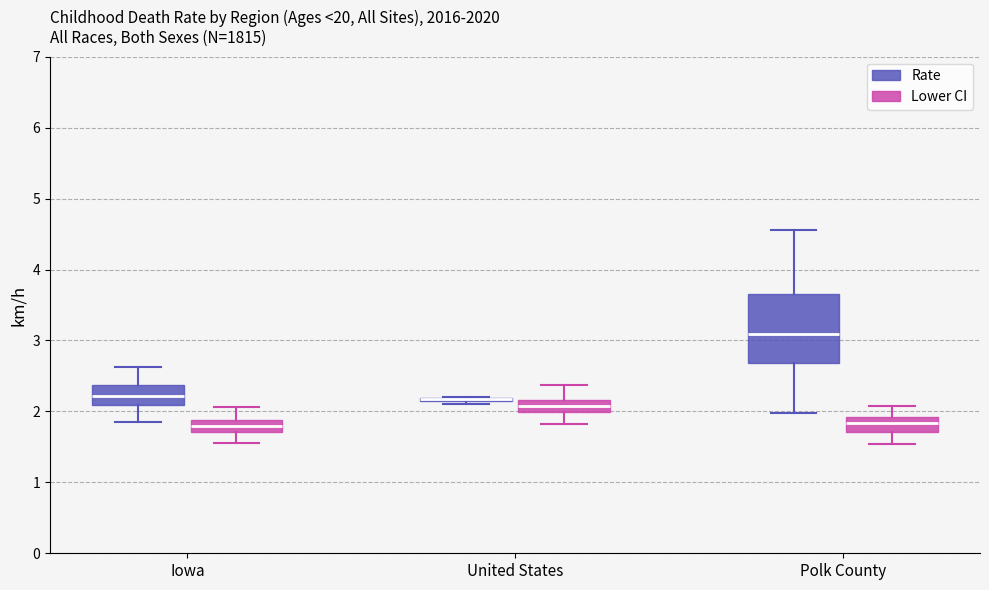

Reading left to right, transcribe this box plot: for each box, give where its median line is, the range the box spans, and where its two whiskers end, as read against the y-axis. The values are not printed on the chart, so give them approximately, as read against the axis.

Iowa (Rate): median 2.2, box 2.1 to 2.4, whiskers 1.8 to 2.6
Iowa (Lower CI): median 1.8, box 1.7 to 1.9, whiskers 1.6 to 2.1
United States (Rate): box collapsed to a line at 2.2, whiskers 2.1 to 2.2
United States (Lower CI): median 2.1, box 2.0 to 2.2, whiskers 1.8 to 2.4
Polk County (Rate): median 3.1, box 2.7 to 3.7, whiskers 2.0 to 4.6
Polk County (Lower CI): median 1.8, box 1.7 to 1.9, whiskers 1.5 to 2.1